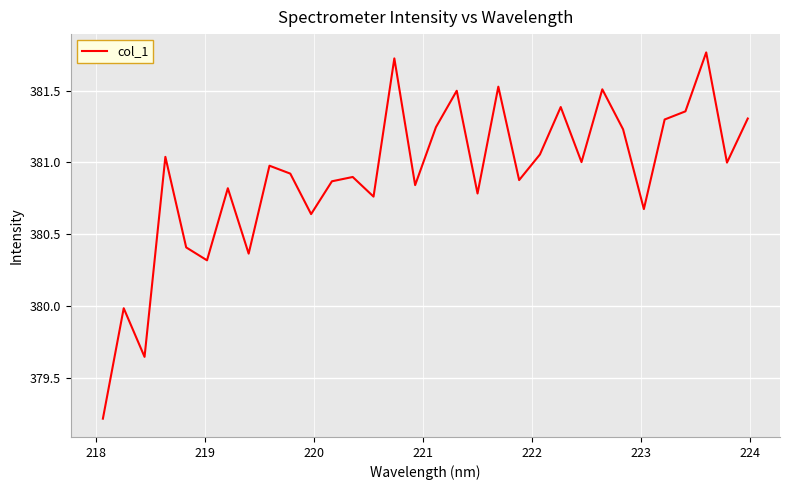

What is the difference between the maximum and minimum values?

2.5